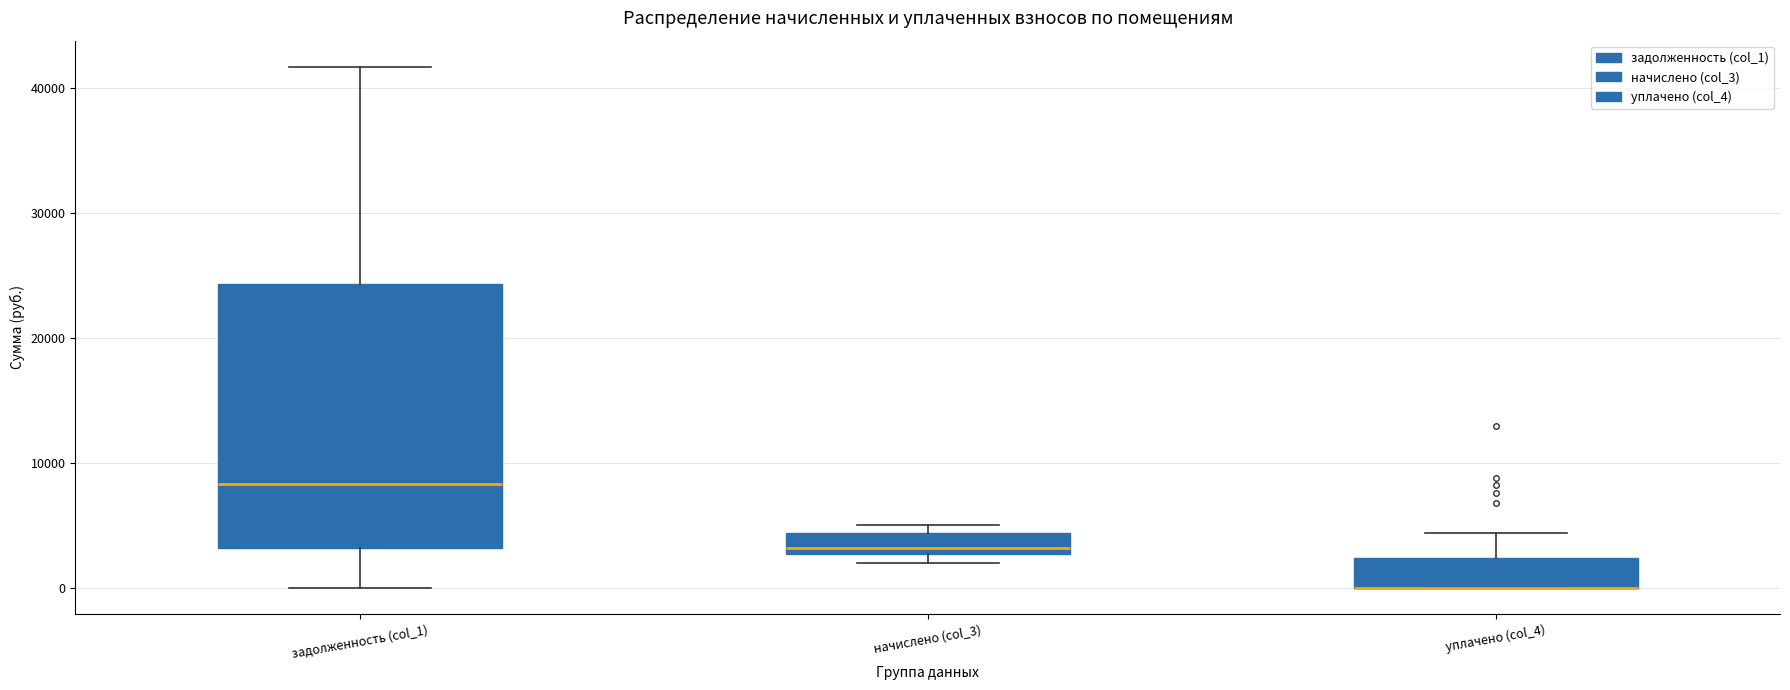

Reading left to right, read every box against the y-axis: the position of its median line, the range the box covers, and the ends of its whiskers. The values are not printed on the chart, so give them approximately, as read against the axis.

задолженность (col_1): median 8000, box 3000 to 24000, whiskers 0 to 42000
начислено (col_3): median 3000 (just above the box's lower edge), box 3000 to 4000, whiskers 2000 to 5000
уплачено (col_4): median 0 (drawn on the box's lower edge), box 0 to 2000, whiskers 0 to 4000